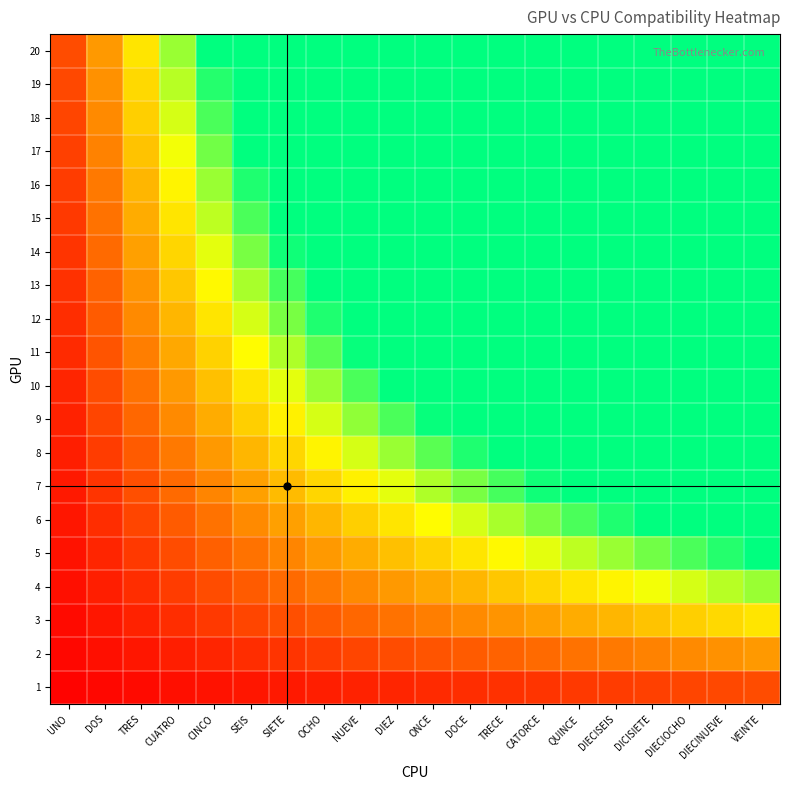

Reading right to left, transcribe all the data shown in this chart.

1: VEINTE=20	DIECINUEVE=19	DIECIOCHO=18	DICISIETE=17	DIECISEIS=16	QUINCE=15	CATORCE=14	TRECE=13	DOCE=12	ONCE=11	DIEZ=10	NUEVE=9	OCHO=8	SIETE=7	SEIS=6	CINCO=5	CUATRO=4	TRES=3	DOS=2	UNO=1
2: VEINTE=40	DIECINUEVE=38	DIECIOCHO=36	DICISIETE=34	DIECISEIS=32	QUINCE=30	CATORCE=28	TRECE=26	DOCE=24	ONCE=22	DIEZ=20	NUEVE=18	OCHO=16	SIETE=14	SEIS=12	CINCO=10	CUATRO=8	TRES=6	DOS=4	UNO=2
3: VEINTE=60	DIECINUEVE=57	DIECIOCHO=54	DICISIETE=51	DIECISEIS=48	QUINCE=45	CATORCE=42	TRECE=39	DOCE=36	ONCE=33	DIEZ=30	NUEVE=27	OCHO=24	SIETE=21	SEIS=18	CINCO=15	CUATRO=12	TRES=9	DOS=6	UNO=3
4: VEINTE=80	DIECINUEVE=76	DIECIOCHO=72	DICISIETE=68	DIECISEIS=64	QUINCE=60	CATORCE=56	TRECE=52	DOCE=48	ONCE=44	DIEZ=40	NUEVE=36	OCHO=32	SIETE=28	SEIS=24	CINCO=20	CUATRO=16	TRES=12	DOS=8	UNO=4
5: VEINTE=100	DIECINUEVE=95	DIECIOCHO=90	DICISIETE=85	DIECISEIS=80	QUINCE=75	CATORCE=70	TRECE=65	DOCE=60	ONCE=55	DIEZ=50	NUEVE=45	OCHO=40	SIETE=35	SEIS=30	CINCO=25	CUATRO=20	TRES=15	DOS=10	UNO=5
6: VEINTE=100	DIECINUEVE=100	DIECIOCHO=100	DICISIETE=100	DIECISEIS=96	QUINCE=90	CATORCE=84	TRECE=78	DOCE=72	ONCE=66	DIEZ=60	NUEVE=54	OCHO=48	SIETE=42	SEIS=36	CINCO=30	CUATRO=24	TRES=18	DOS=12	UNO=6
7: VEINTE=100	DIECINUEVE=100	DIECIOCHO=100	DICISIETE=100	DIECISEIS=100	QUINCE=100	CATORCE=98	TRECE=91	DOCE=84	ONCE=77	DIEZ=70	NUEVE=63	OCHO=56	SIETE=49	SEIS=42	CINCO=35	CUATRO=28	TRES=21	DOS=14	UNO=7
8: VEINTE=100	DIECINUEVE=100	DIECIOCHO=100	DICISIETE=100	DIECISEIS=100	QUINCE=100	CATORCE=100	TRECE=100	DOCE=96	ONCE=88	DIEZ=80	NUEVE=72	OCHO=64	SIETE=56	SEIS=48	CINCO=40	CUATRO=32	TRES=24	DOS=16	UNO=8
9: VEINTE=100	DIECINUEVE=100	DIECIOCHO=100	DICISIETE=100	DIECISEIS=100	QUINCE=100	CATORCE=100	TRECE=100	DOCE=100	ONCE=99	DIEZ=90	NUEVE=81	OCHO=72	SIETE=63	SEIS=54	CINCO=45	CUATRO=36	TRES=27	DOS=18	UNO=9
10: VEINTE=100	DIECINUEVE=100	DIECIOCHO=100	DICISIETE=100	DIECISEIS=100	QUINCE=100	CATORCE=100	TRECE=100	DOCE=100	ONCE=100	DIEZ=100	NUEVE=90	OCHO=80	SIETE=70	SEIS=60	CINCO=50	CUATRO=40	TRES=30	DOS=20	UNO=10
11: VEINTE=100	DIECINUEVE=100	DIECIOCHO=100	DICISIETE=100	DIECISEIS=100	QUINCE=100	CATORCE=100	TRECE=100	DOCE=100	ONCE=100	DIEZ=100	NUEVE=99	OCHO=88	SIETE=77	SEIS=66	CINCO=55	CUATRO=44	TRES=33	DOS=22	UNO=11
12: VEINTE=100	DIECINUEVE=100	DIECIOCHO=100	DICISIETE=100	DIECISEIS=100	QUINCE=100	CATORCE=100	TRECE=100	DOCE=100	ONCE=100	DIEZ=100	NUEVE=100	OCHO=96	SIETE=84	SEIS=72	CINCO=60	CUATRO=48	TRES=36	DOS=24	UNO=12
13: VEINTE=100	DIECINUEVE=100	DIECIOCHO=100	DICISIETE=100	DIECISEIS=100	QUINCE=100	CATORCE=100	TRECE=100	DOCE=100	ONCE=100	DIEZ=100	NUEVE=100	OCHO=100	SIETE=91	SEIS=78	CINCO=65	CUATRO=52	TRES=39	DOS=26	UNO=13
14: VEINTE=100	DIECINUEVE=100	DIECIOCHO=100	DICISIETE=100	DIECISEIS=100	QUINCE=100	CATORCE=100	TRECE=100	DOCE=100	ONCE=100	DIEZ=100	NUEVE=100	OCHO=100	SIETE=98	SEIS=84	CINCO=70	CUATRO=56	TRES=42	DOS=28	UNO=14
15: VEINTE=100	DIECINUEVE=100	DIECIOCHO=100	DICISIETE=100	DIECISEIS=100	QUINCE=100	CATORCE=100	TRECE=100	DOCE=100	ONCE=100	DIEZ=100	NUEVE=100	OCHO=100	SIETE=100	SEIS=90	CINCO=75	CUATRO=60	TRES=45	DOS=30	UNO=15
16: VEINTE=100	DIECINUEVE=100	DIECIOCHO=100	DICISIETE=100	DIECISEIS=100	QUINCE=100	CATORCE=100	TRECE=100	DOCE=100	ONCE=100	DIEZ=100	NUEVE=100	OCHO=100	SIETE=100	SEIS=96	CINCO=80	CUATRO=64	TRES=48	DOS=32	UNO=16
17: VEINTE=100	DIECINUEVE=100	DIECIOCHO=100	DICISIETE=100	DIECISEIS=100	QUINCE=100	CATORCE=100	TRECE=100	DOCE=100	ONCE=100	DIEZ=100	NUEVE=100	OCHO=100	SIETE=100	SEIS=100	CINCO=85	CUATRO=68	TRES=51	DOS=34	UNO=17
18: VEINTE=100	DIECINUEVE=100	DIECIOCHO=100	DICISIETE=100	DIECISEIS=100	QUINCE=100	CATORCE=100	TRECE=100	DOCE=100	ONCE=100	DIEZ=100	NUEVE=100	OCHO=100	SIETE=100	SEIS=100	CINCO=90	CUATRO=72	TRES=54	DOS=36	UNO=18
19: VEINTE=100	DIECINUEVE=100	DIECIOCHO=100	DICISIETE=100	DIECISEIS=100	QUINCE=100	CATORCE=100	TRECE=100	DOCE=100	ONCE=100	DIEZ=100	NUEVE=100	OCHO=100	SIETE=100	SEIS=100	CINCO=95	CUATRO=76	TRES=57	DOS=38	UNO=19
20: VEINTE=100	DIECINUEVE=100	DIECIOCHO=100	DICISIETE=100	DIECISEIS=100	QUINCE=100	CATORCE=100	TRECE=100	DOCE=100	ONCE=100	DIEZ=100	NUEVE=100	OCHO=100	SIETE=100	SEIS=100	CINCO=100	CUATRO=80	TRES=60	DOS=40	UNO=20